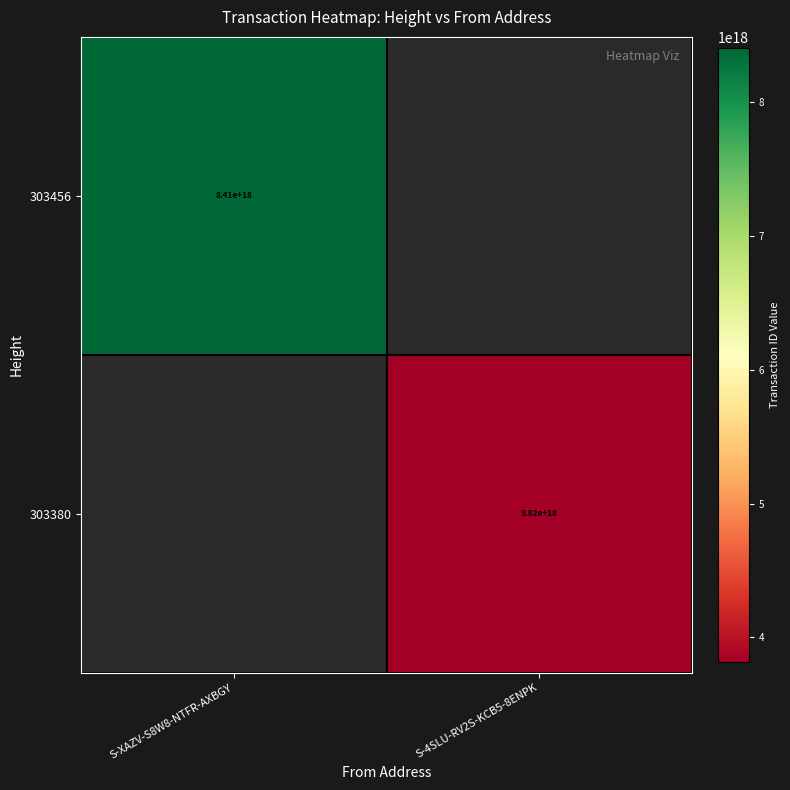

How many distinct data groups are displayed?

2